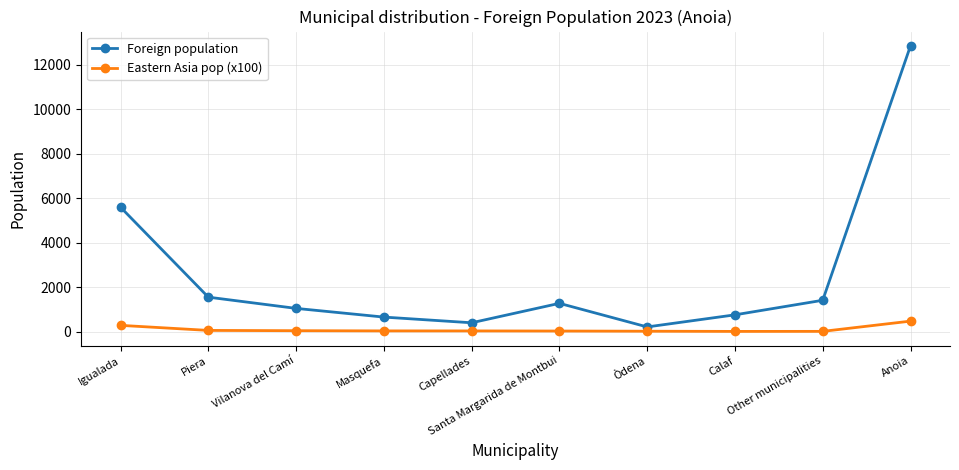

What is the difference between the highest and lowest values at Calaf?

745